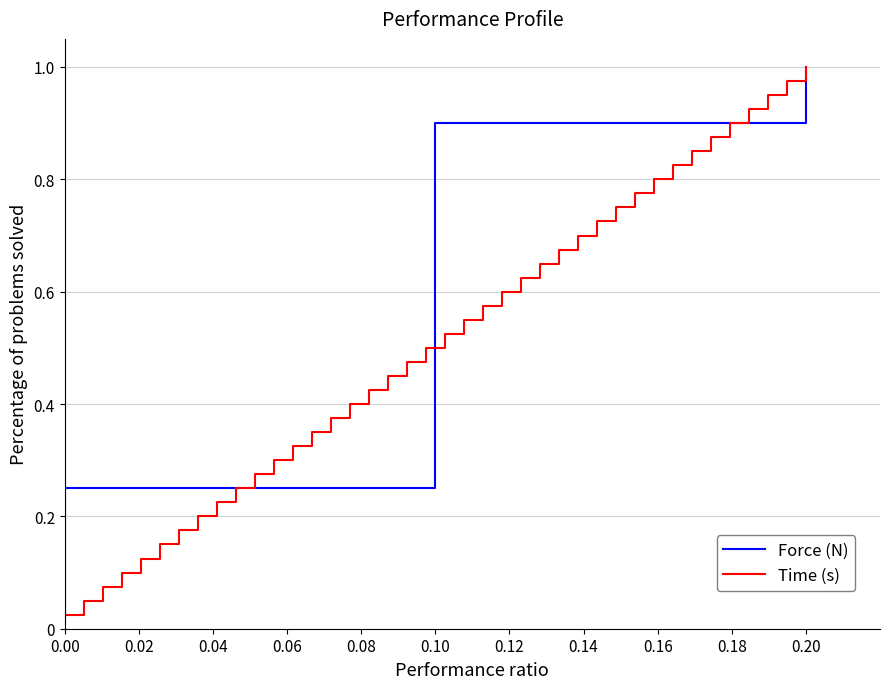

How many lines are shown in the chart?

2